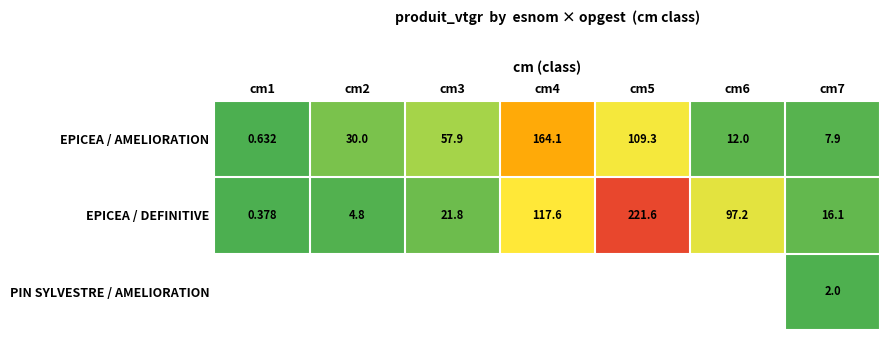

How many data points in EPICEA / DEFINITIVE are less than 21?

3